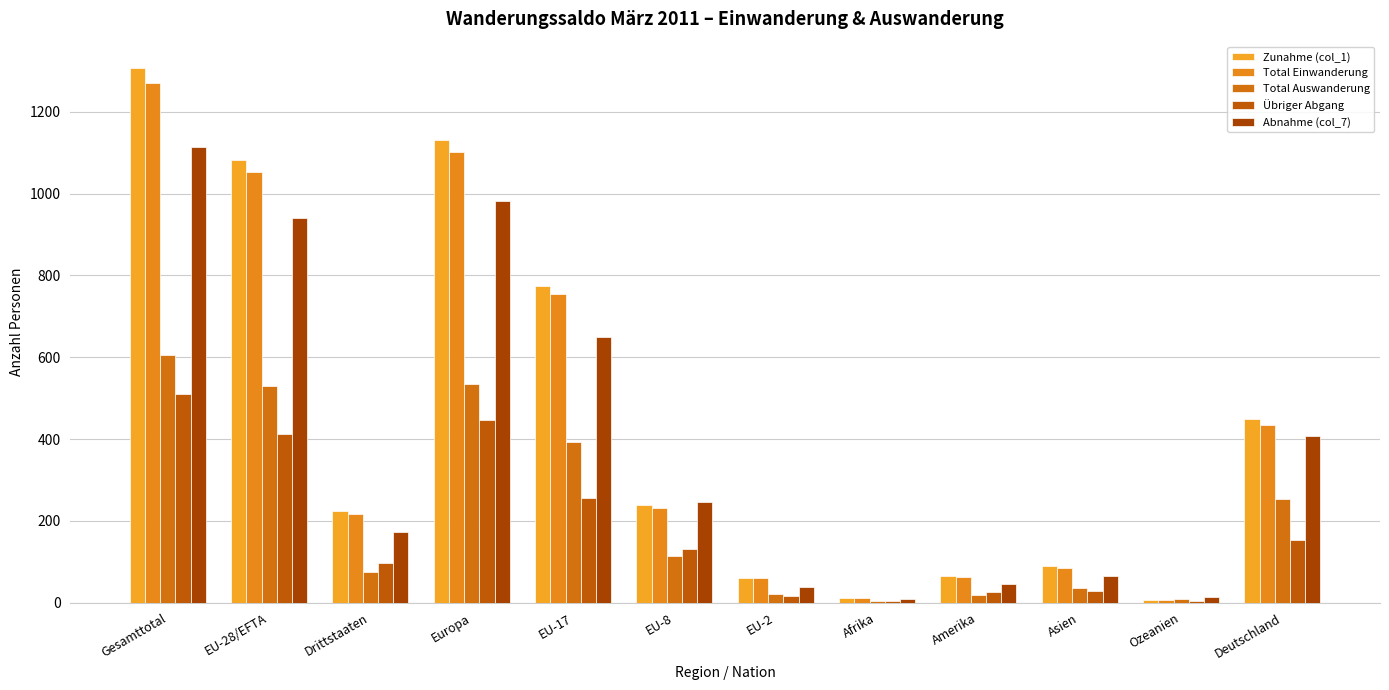

How many groups of bars are there?

12